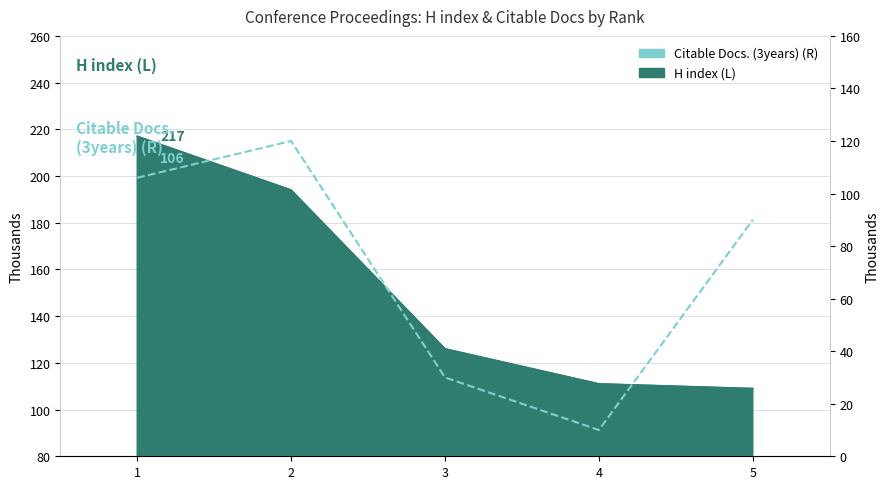

List the labels in order of value, largest first.

2, 1, 5, 3, 4